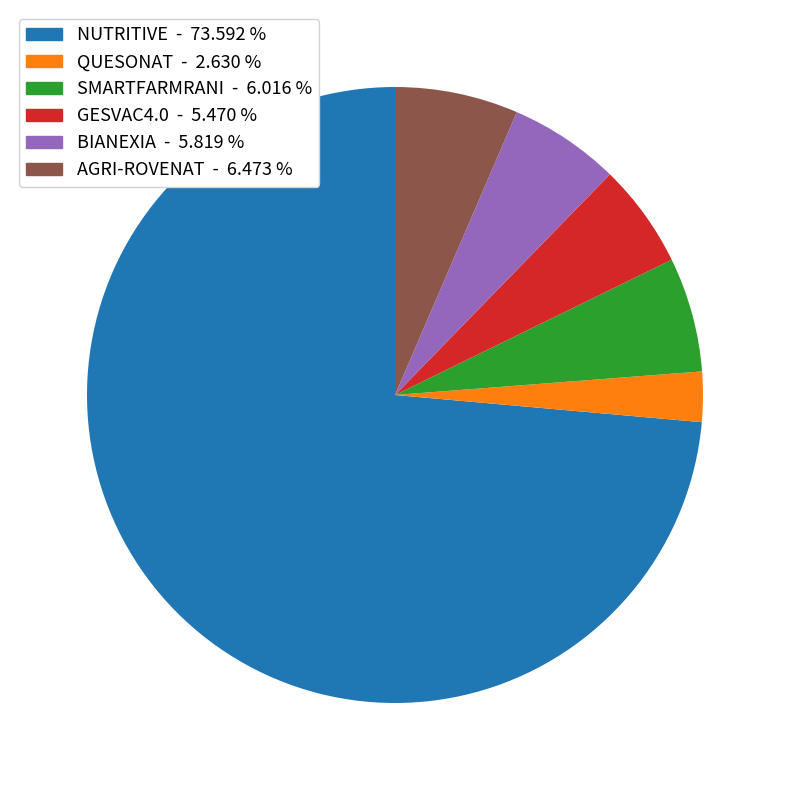

Count the number of slices in the pie.

6